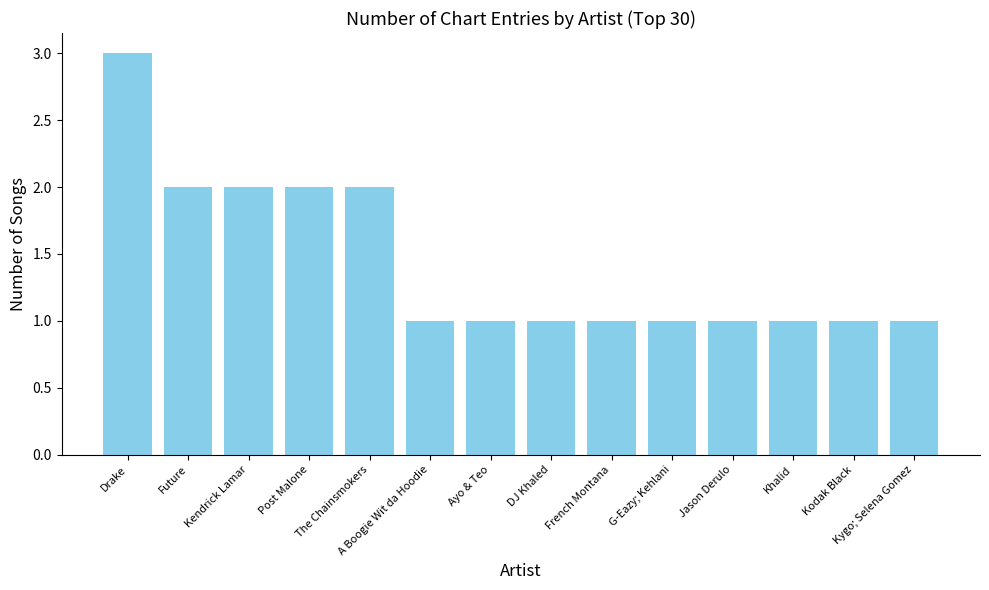

Is it true that the value at Jason Derulo is 0?

False